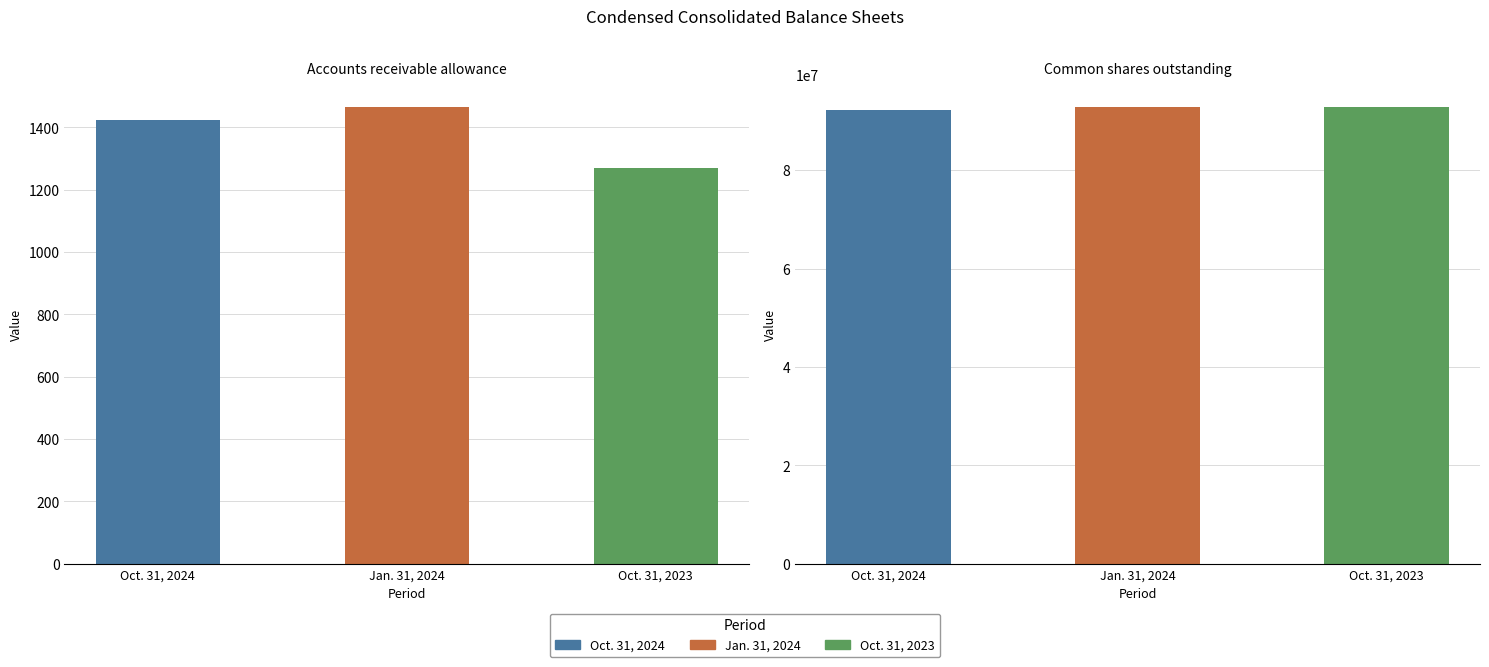

What is the minimum value shown in the chart?

1271